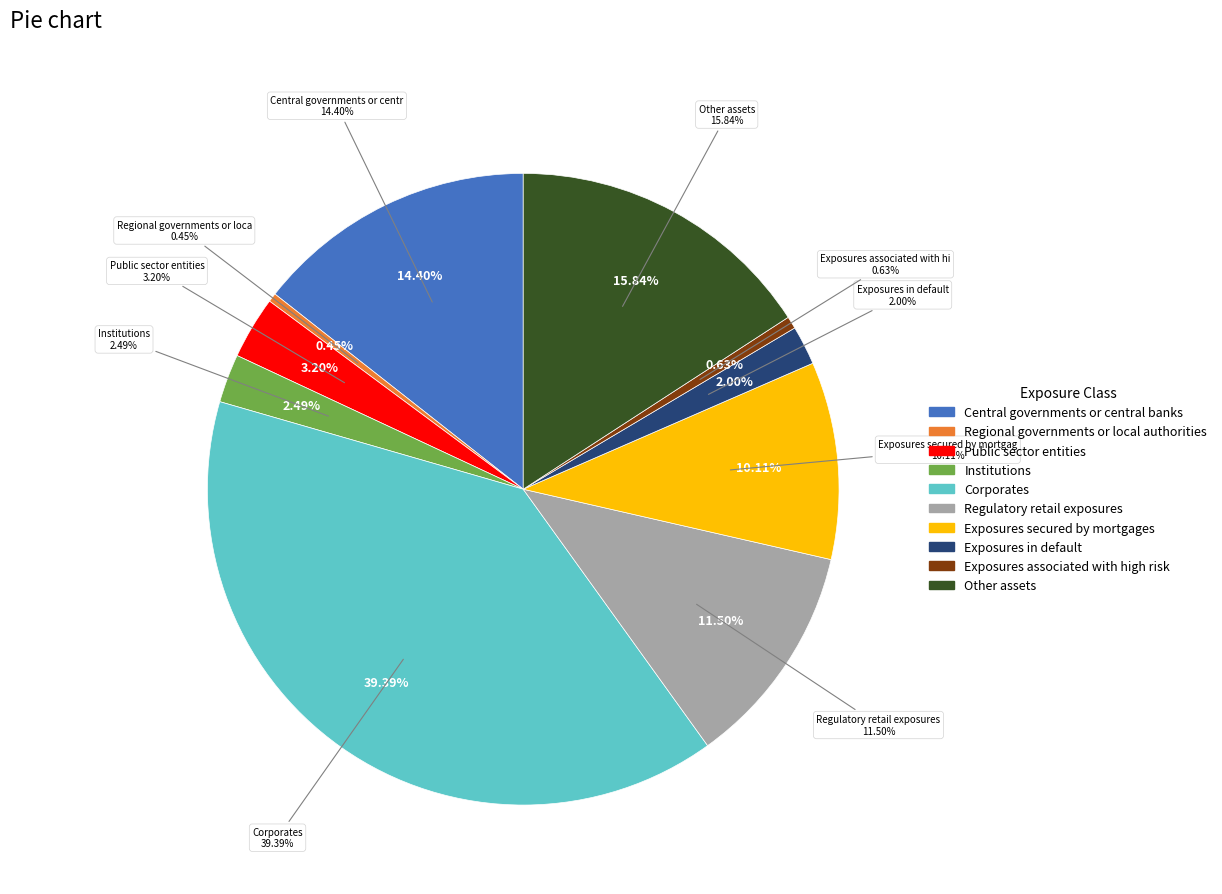

What percentage do Exposures in default and Central governments or central banks together represent?

16.4%